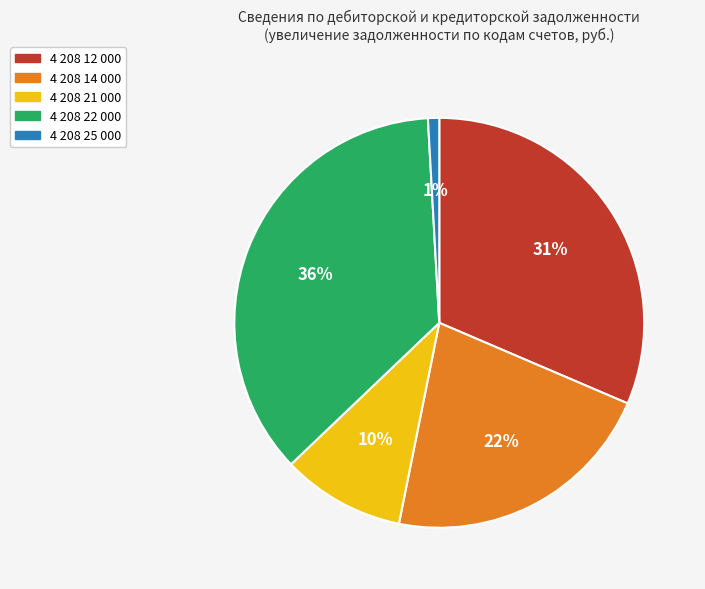

The 4 208 21 000 slice represents 1% of the pie. True or false?

False